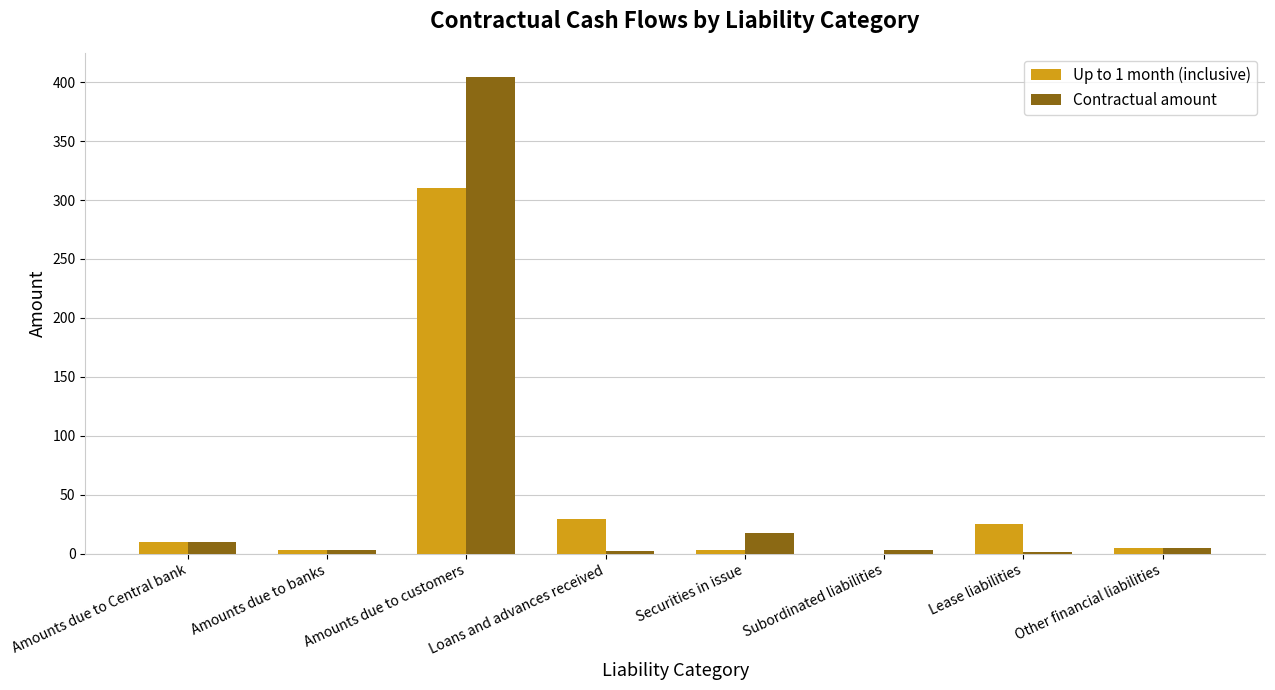

What are all the series names shown in the legend?

Up to 1 month (inclusive), Contractual amount